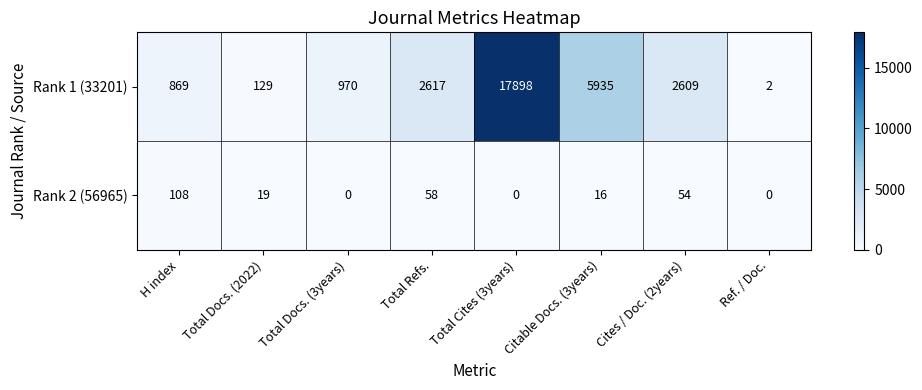

Which series has the widest spread of values?

Rank 1 (33201)